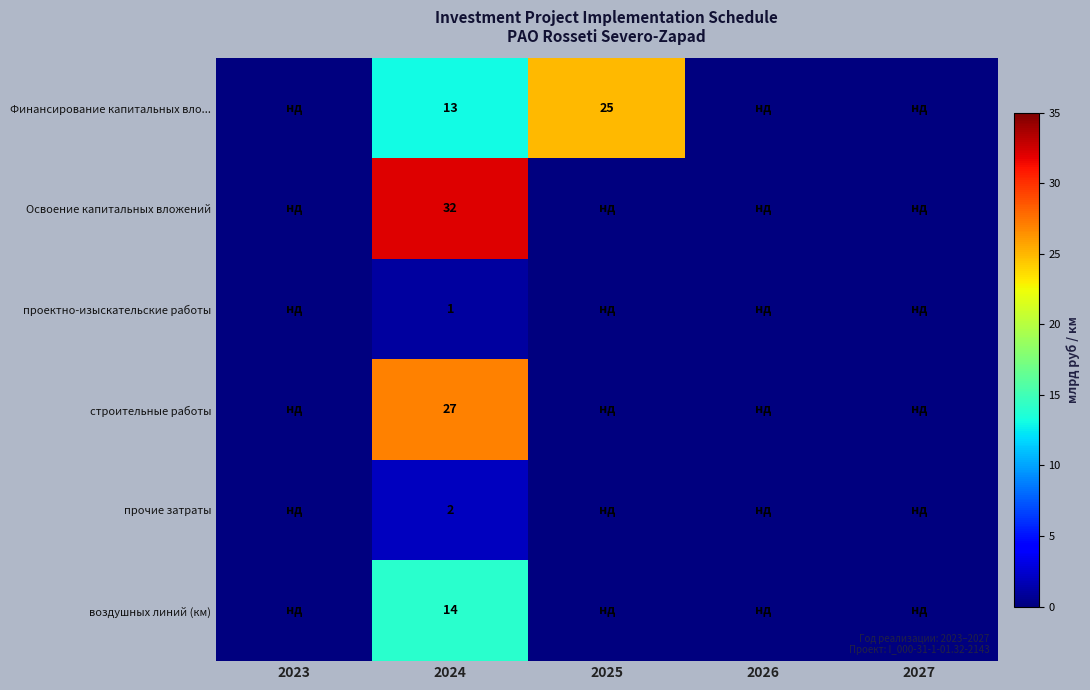

Is the value of Финансирование капитальных вло... at 2024 greater than the value of строительные работы at 2024?

No